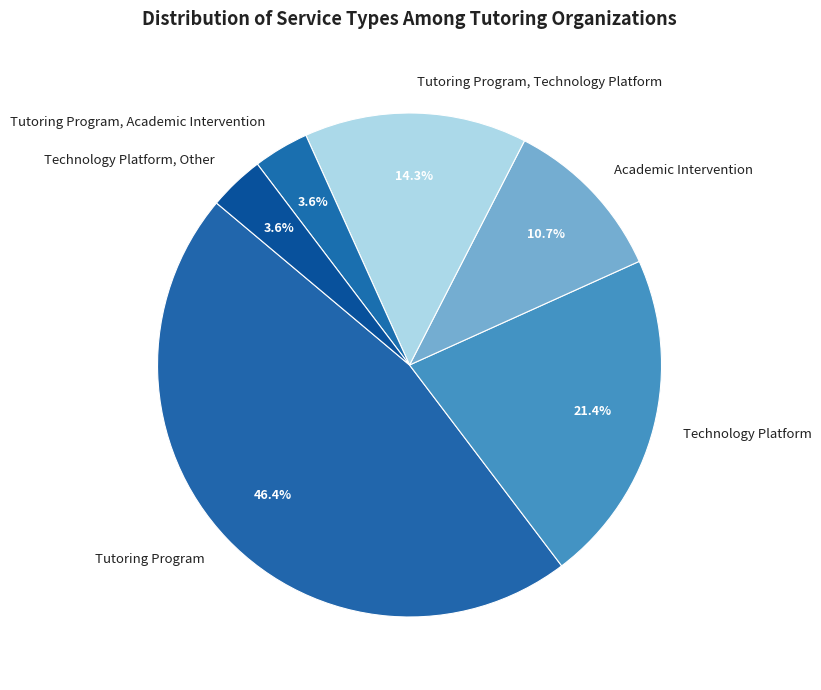

Approximately how many times larger is the value at Academic Intervention compared to Technology Platform?

0.5